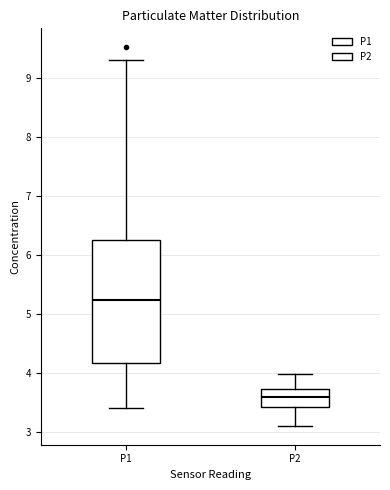

Reading left to right, read every box against the y-axis: the position of its median line, the range the box covers, and the ends of its whiskers. The values are not printed on the chart, so give them approximately, as read against the axis.

P1: median 5.2, box 4.2 to 6.2, whiskers 3.4 to 9.3
P2: median 3.6, box 3.4 to 3.7, whiskers 3.1 to 4.0